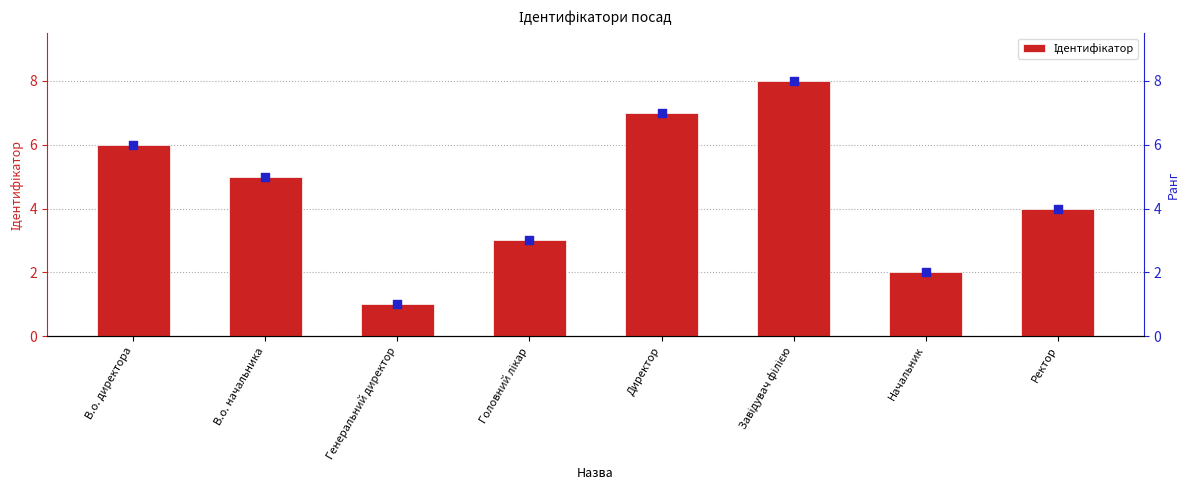

Which has a higher value, Директор or Начальник?

Директор